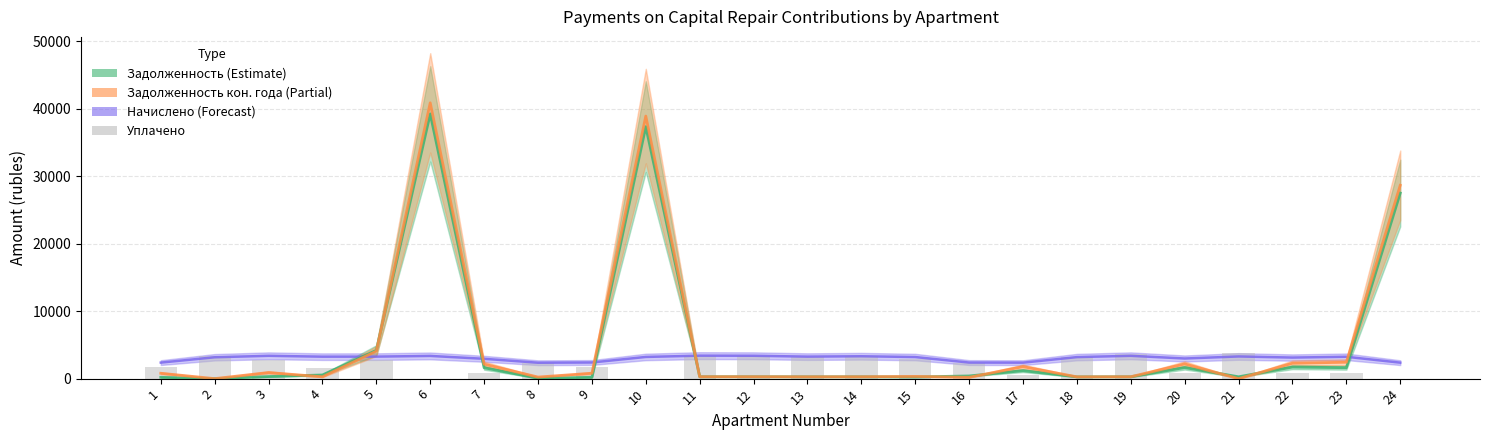

At 5, list the series in order from smallest to largest.

Уплачено, Начислено (Estimate), Задолженность кон. года (Partial), Задолженность (Estimate)